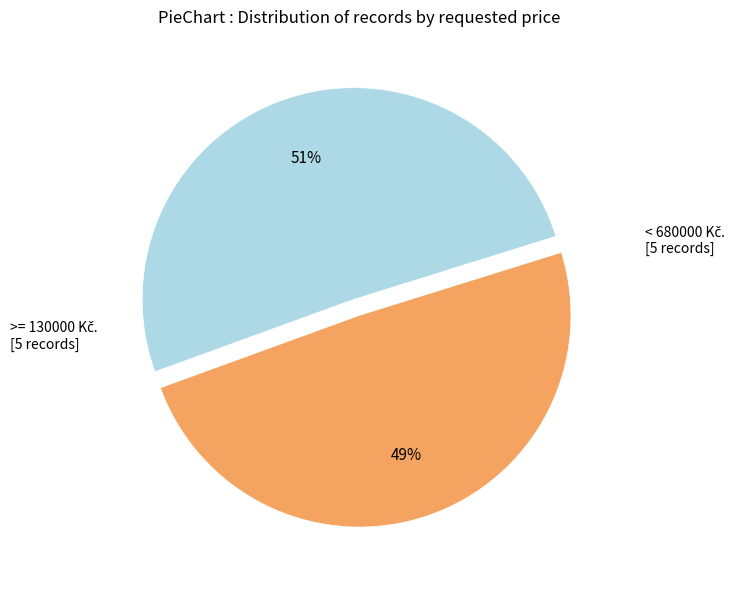

To the nearest percent, what is the average slice percentage?

50%